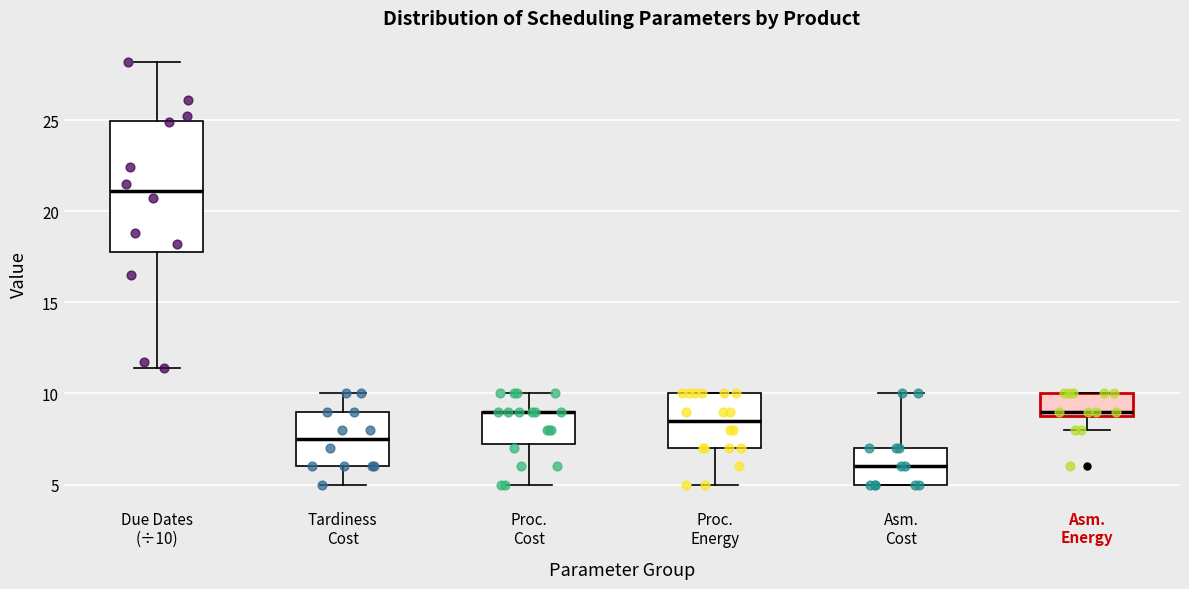

Comparing the boxes themselves (not the whiskers), which one is the tallest?

Due Dates (÷10)